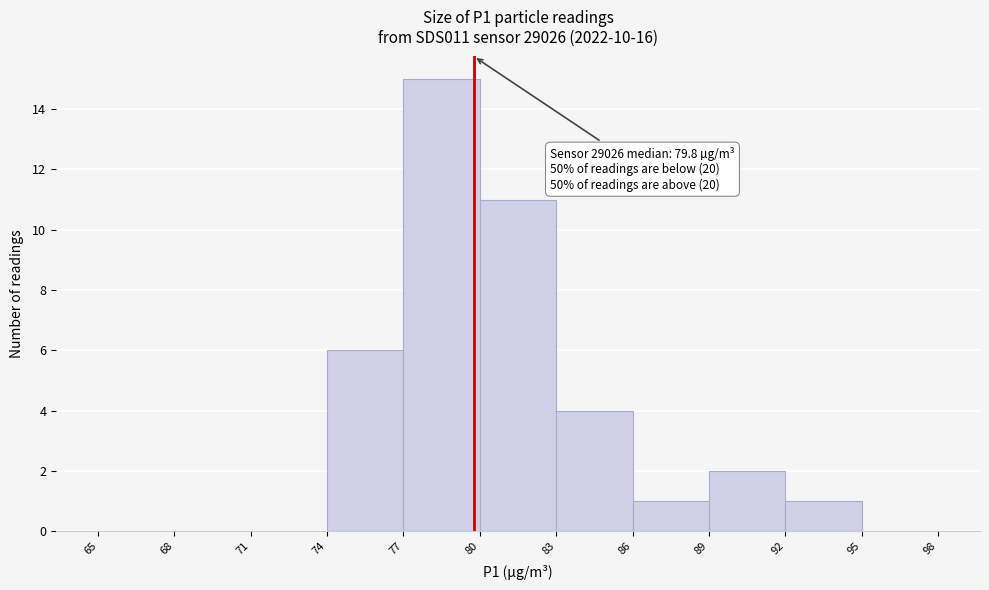

Over which range of the x-axis is the bar tallest?

77 to 80